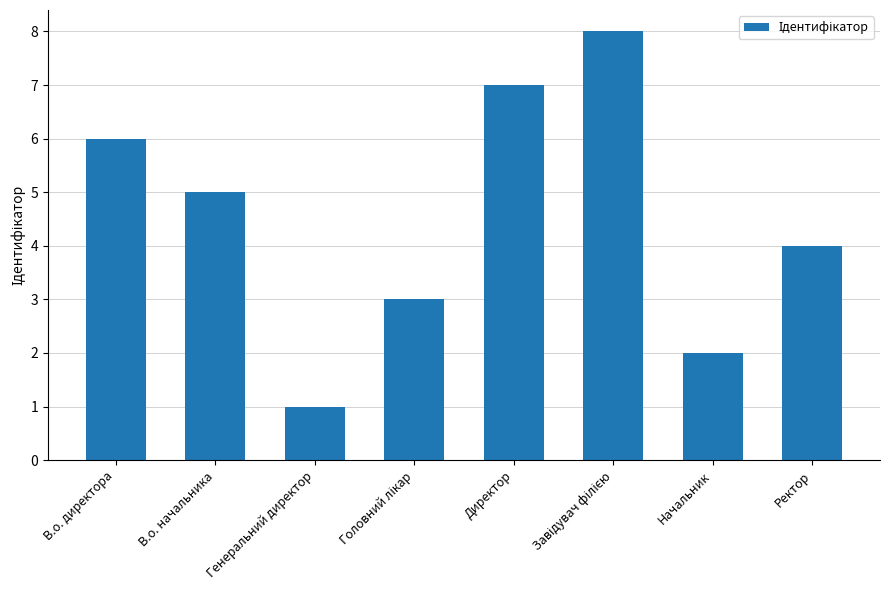

What is the change in value from В.о. начальника to Директор?

+2